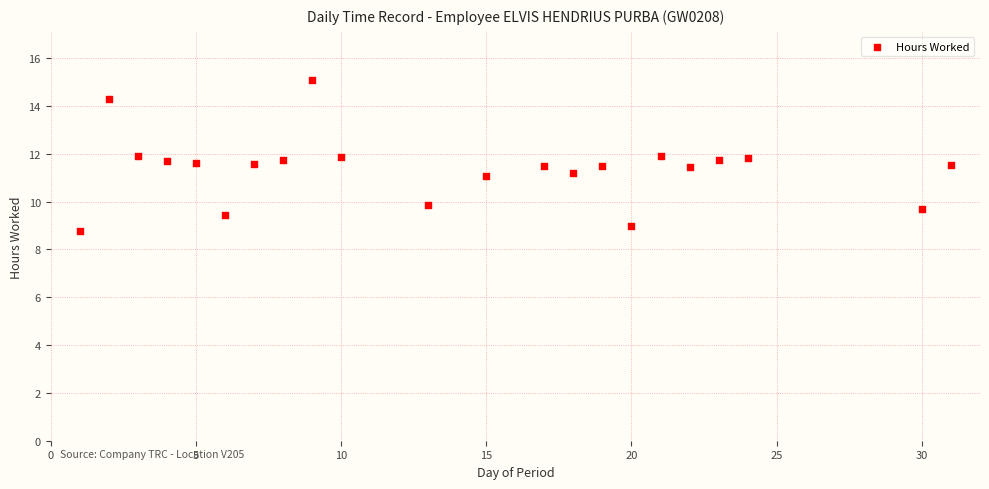

What is the range of X values (max minus min)?

30.0